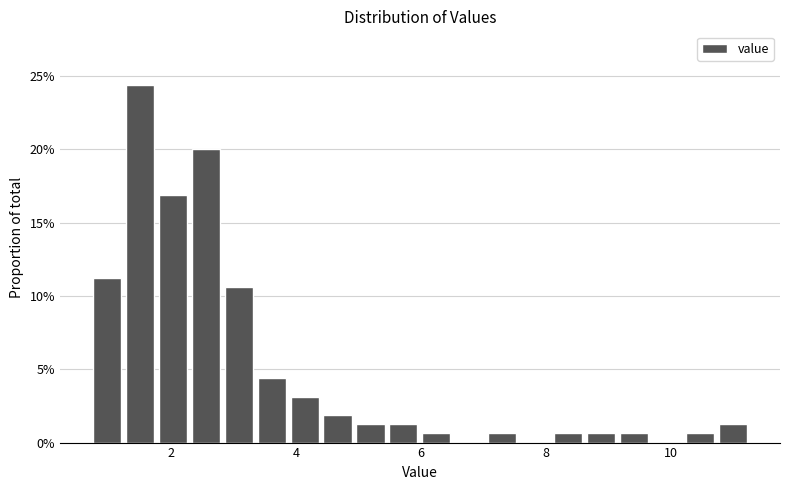

Read against the x-axis, roughly where is the centre of the tallest bar?

1.4